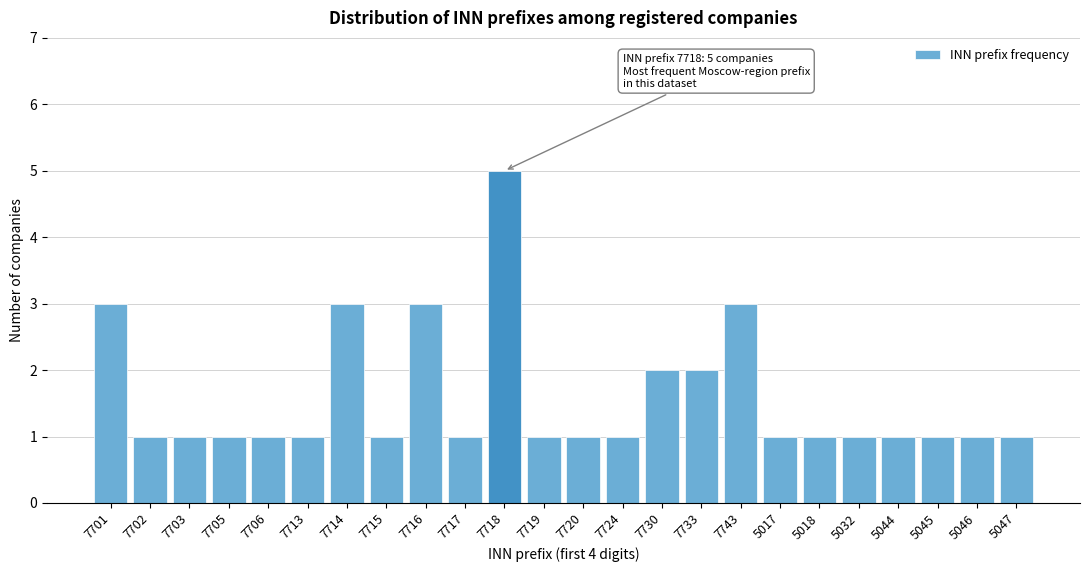

Reading right to left, what are all the values shown in this chart?

1	1	1	1	1	1	1	3	2	2	1	1	1	5	1	3	1	3	1	1	1	1	1	3